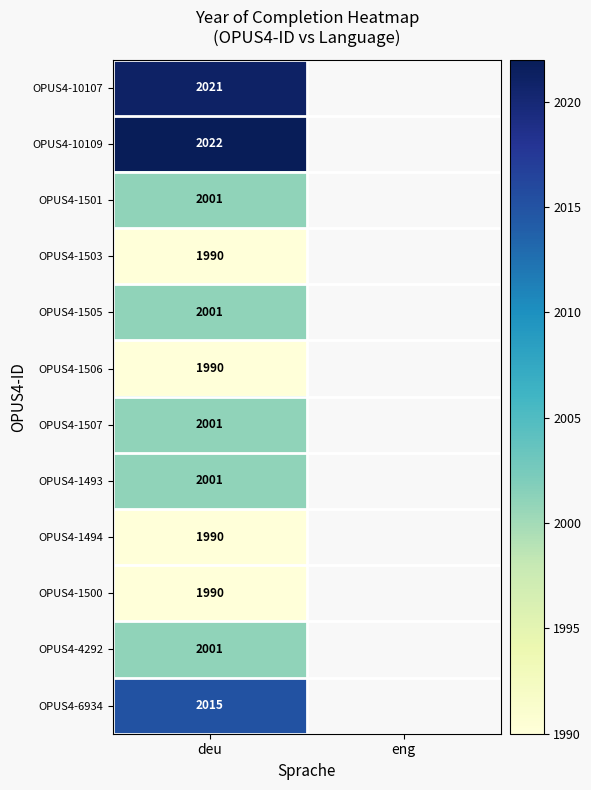

The OPUS4-1506 series shows 1291 at deu. True or false?

False